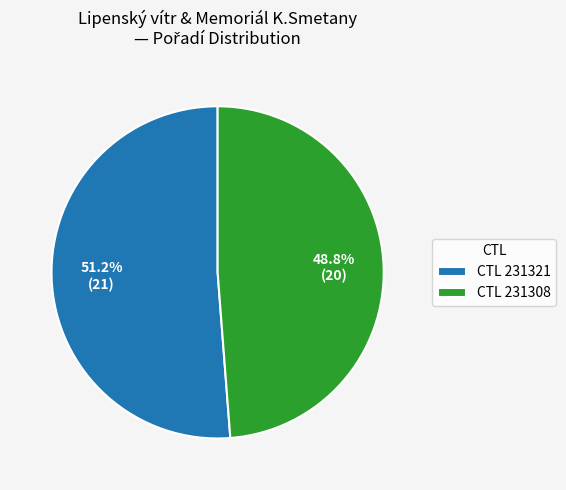

Does any single category account for the majority?

Yes